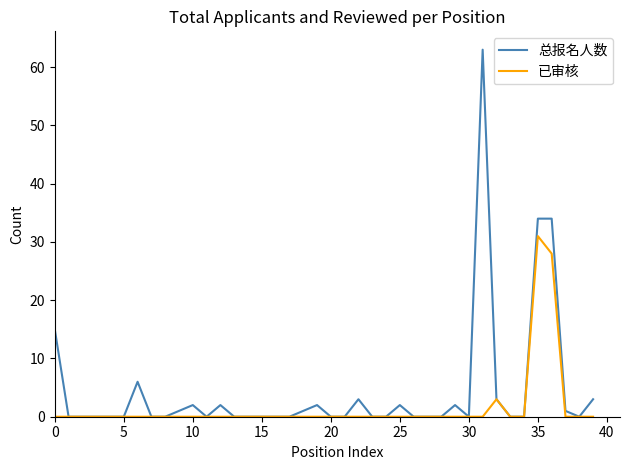

How many lines are shown in the chart?

2